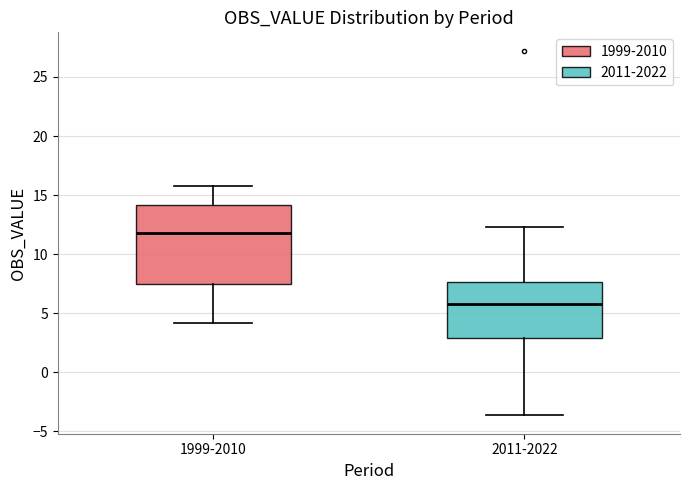

Which box is the tallest, from its lower edge to its upper edge?

1999-2010